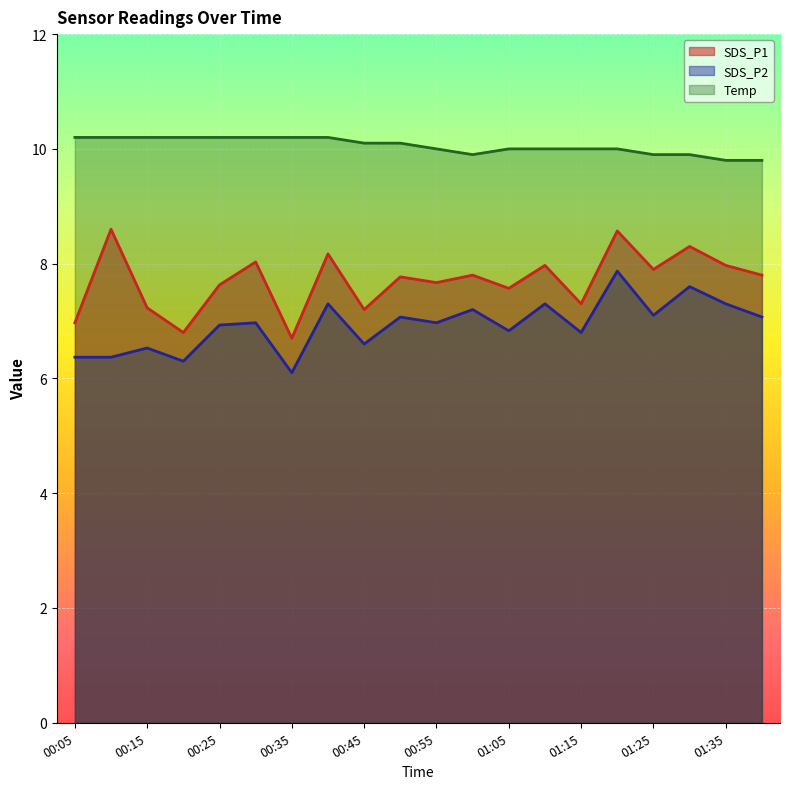

At how many categories does at least one series exceed 7?

20